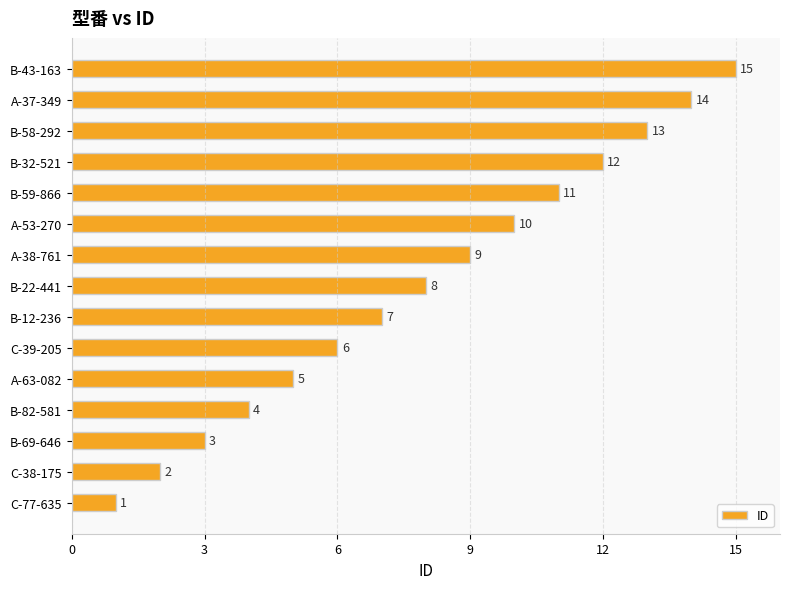

Where is the data nearest to the value 8?

B-22-441